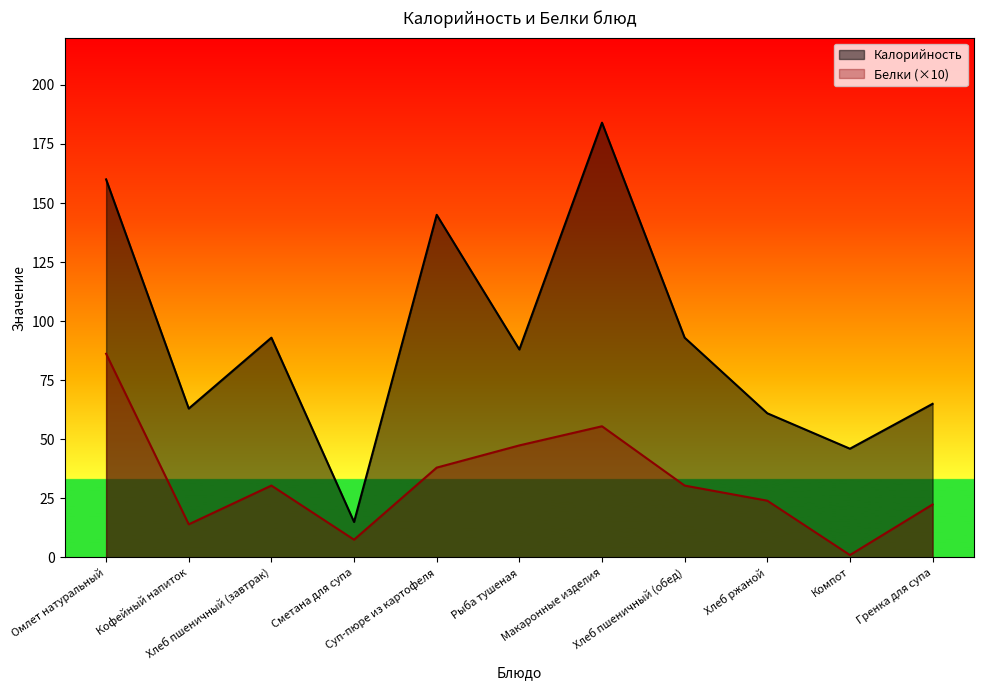

At how many categories does at least one series exceed 19?

10